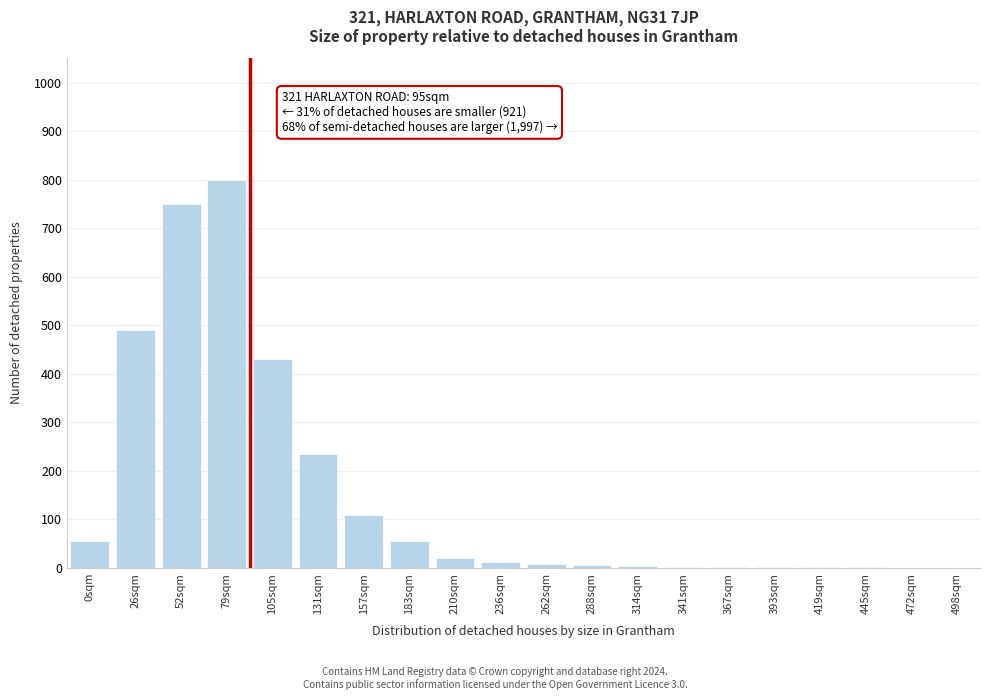

At which label is the value closest to 400?

105sqm